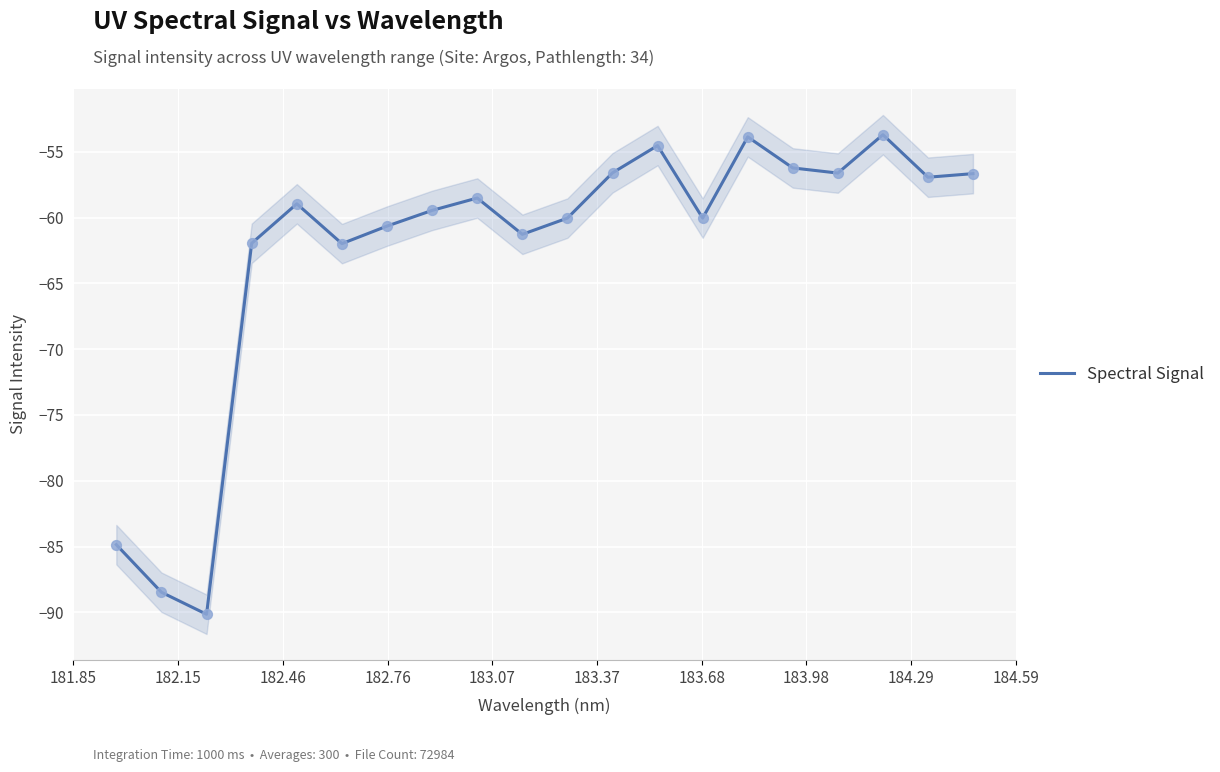

What is the lowest value of the Spectral Signal series?

-90.1